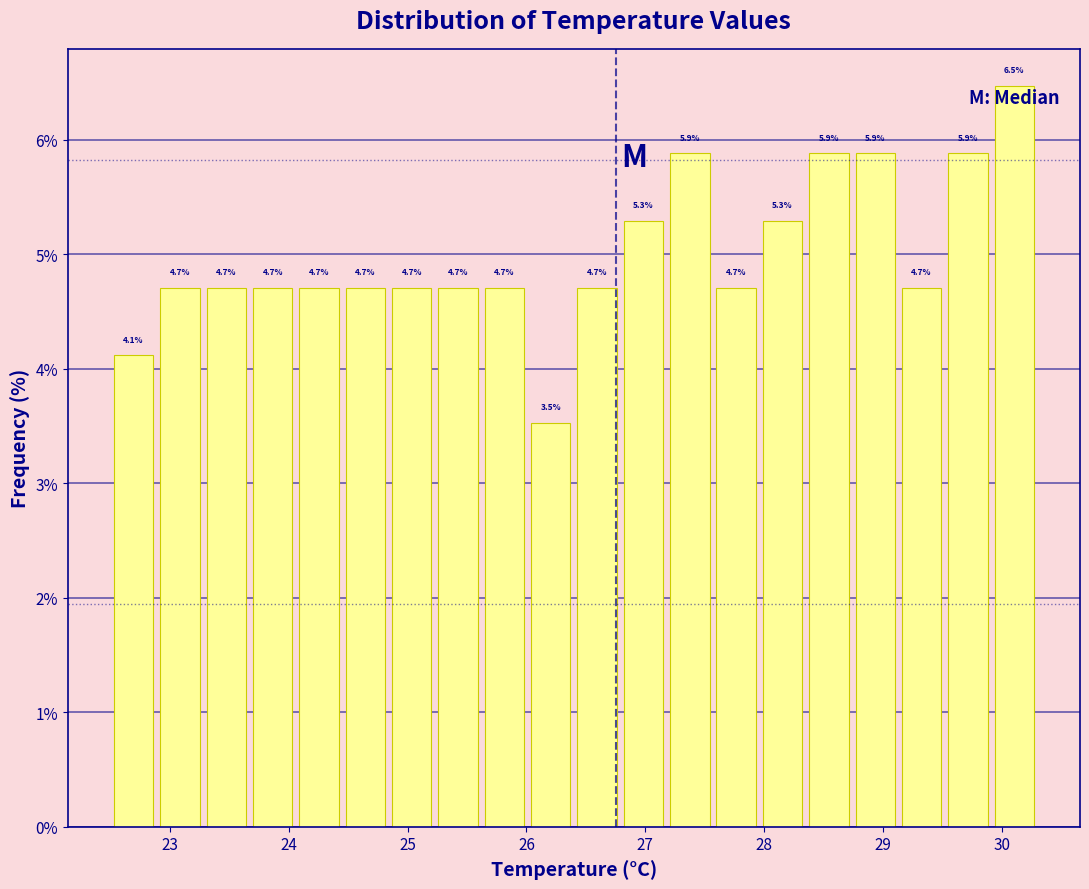

Read against the x-axis, roughly where is the centre of the tallest bar?

30.1